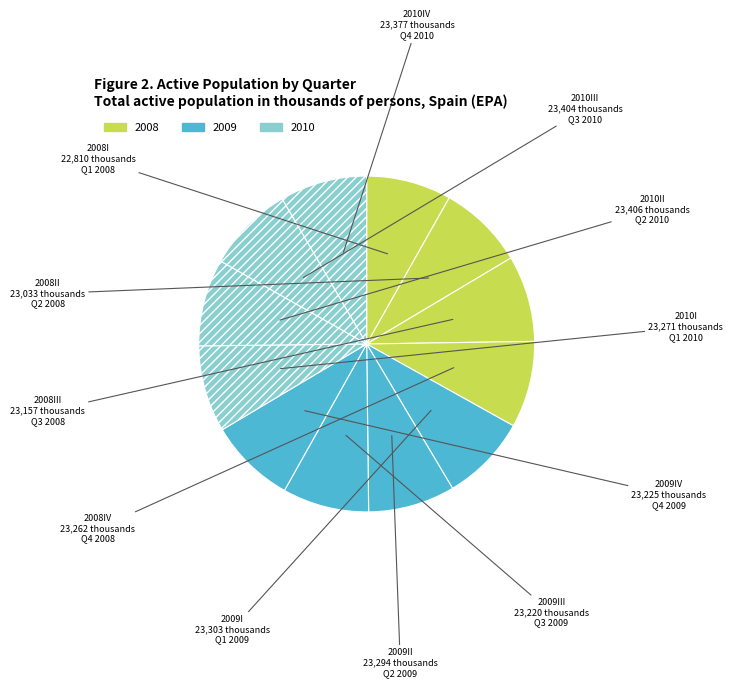

How many slices are in this pie chart?

12